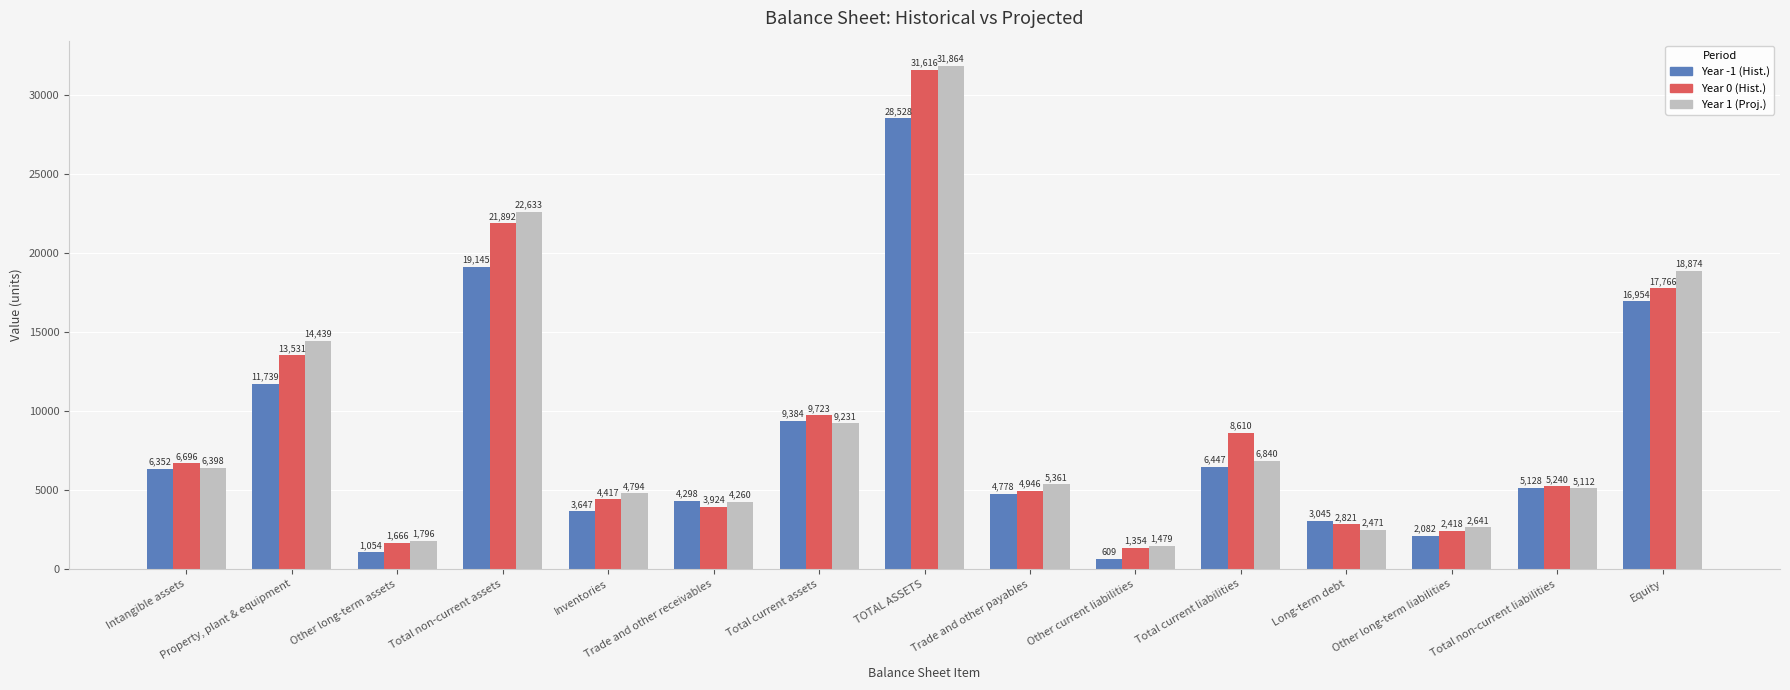

Count the number of data series in this chart.

3